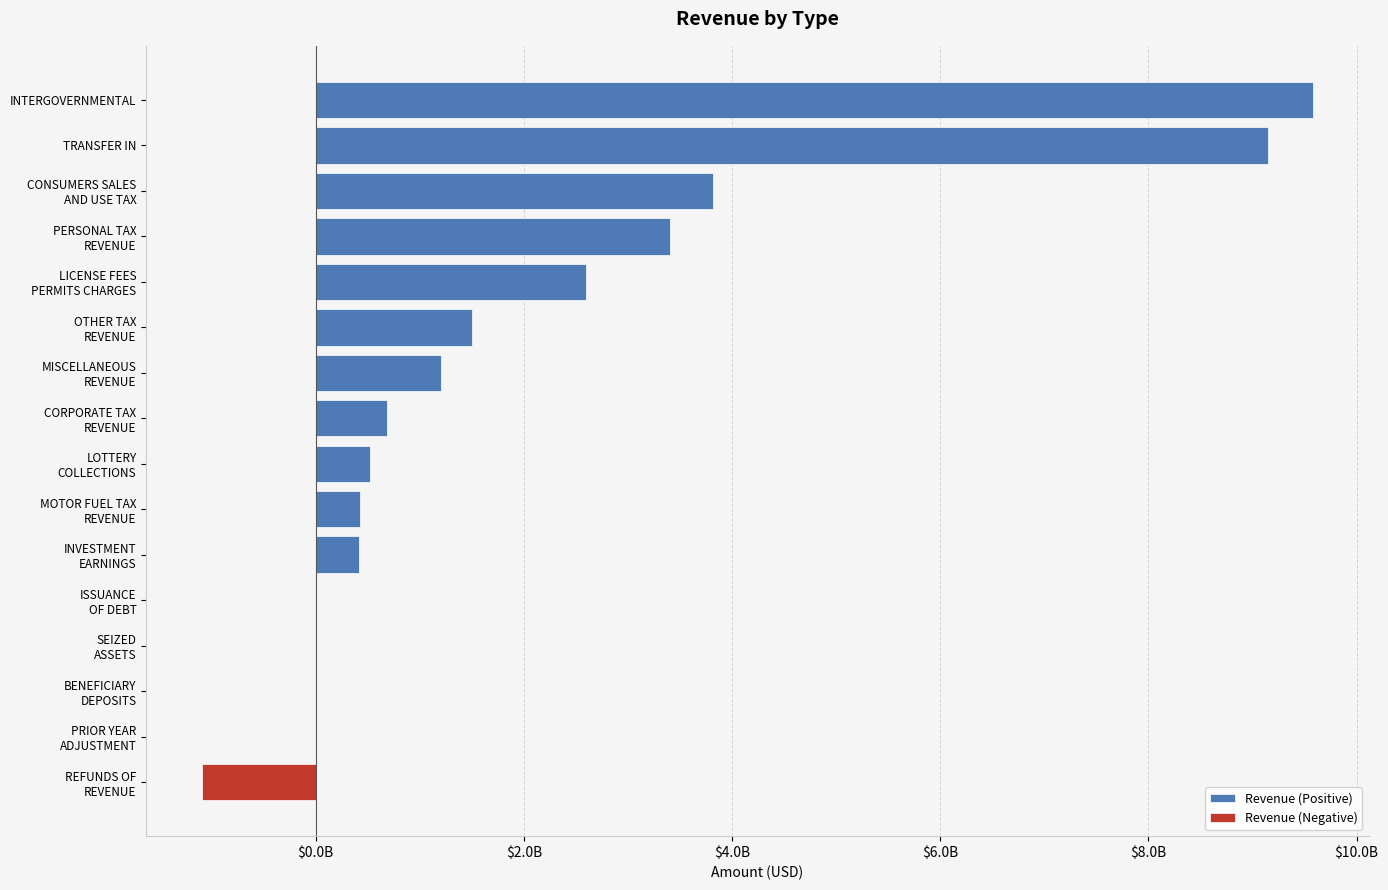

Count the number of values greater than 685600913.

8